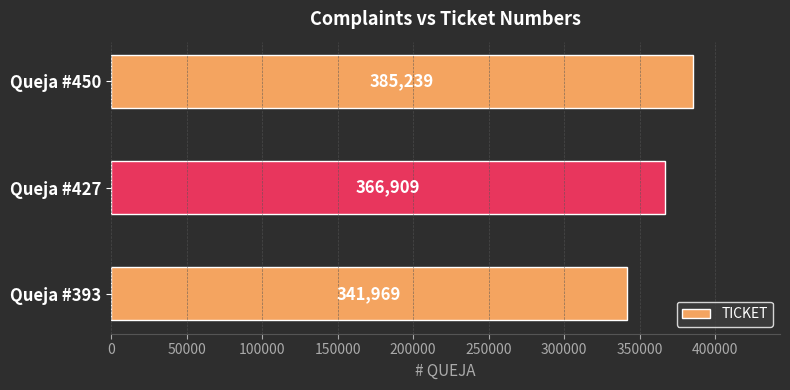

True or false: the data shows 113251 at Queja #393.

False